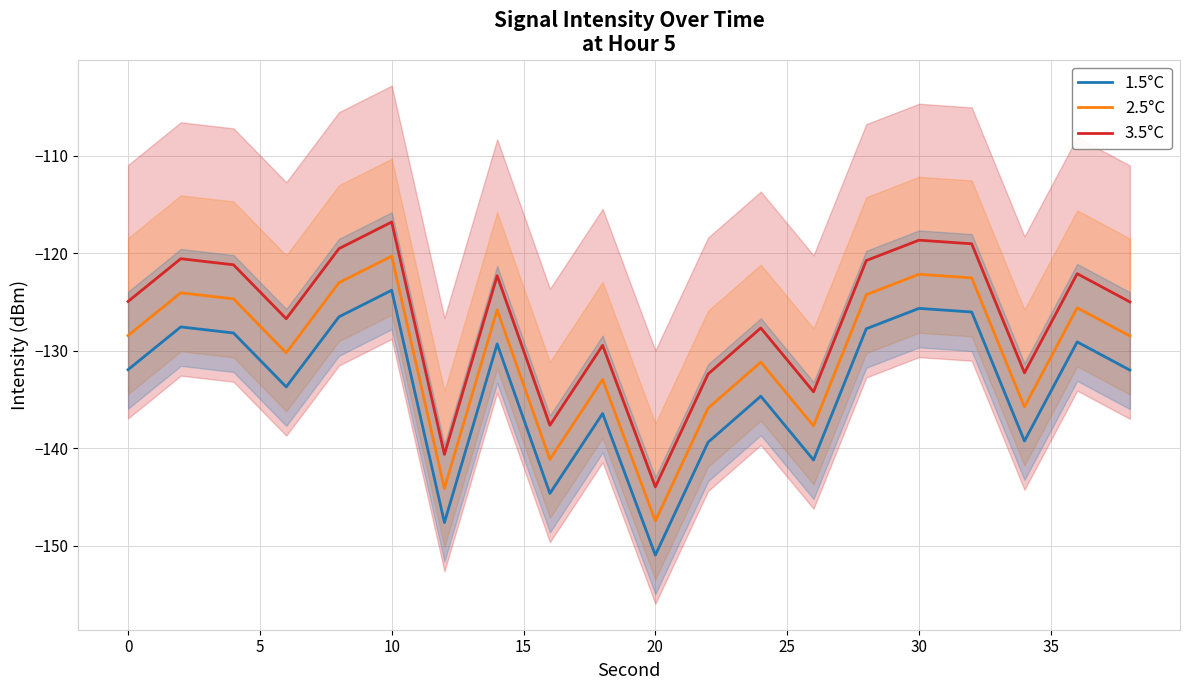

What are all the series names shown in the legend?

1.5°C, 2.5°C, 3.5°C